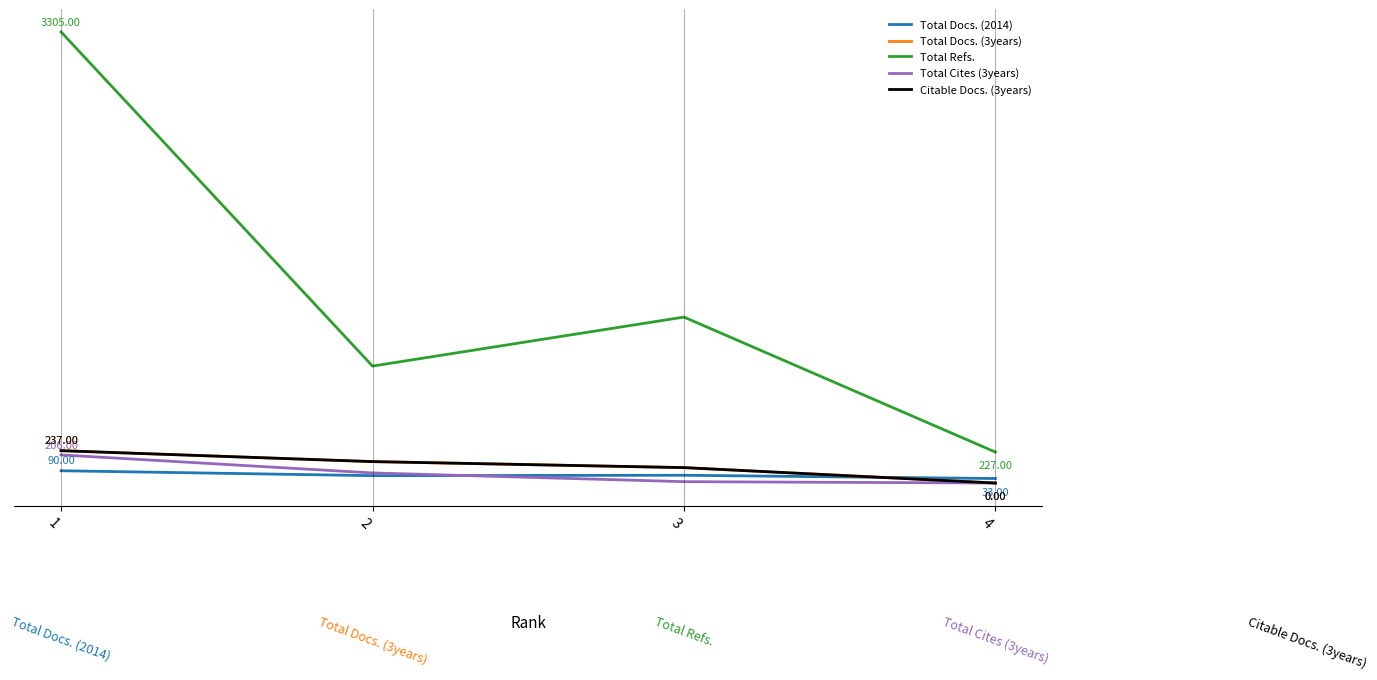

Does the chart have visible grid lines?

No